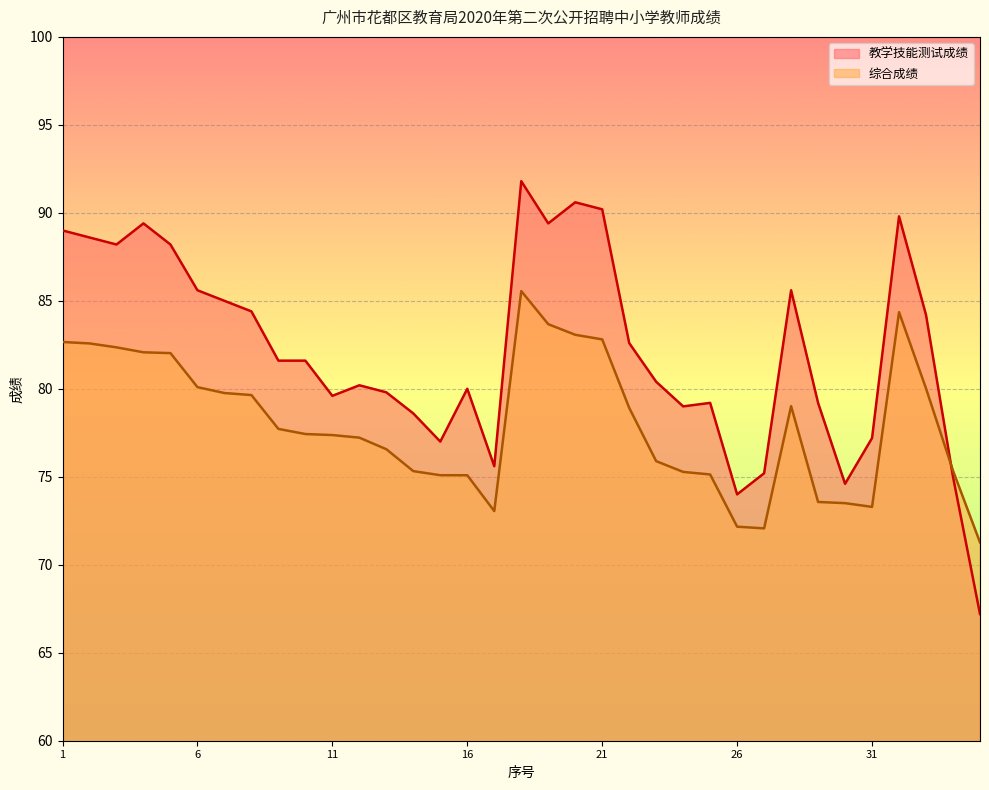

Which has a higher value, 22 or 6?

6